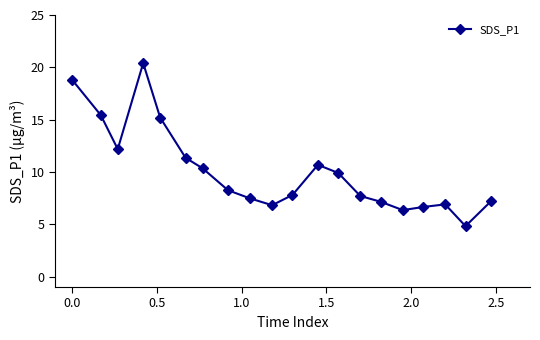

What is the smallest value displayed?

4.8